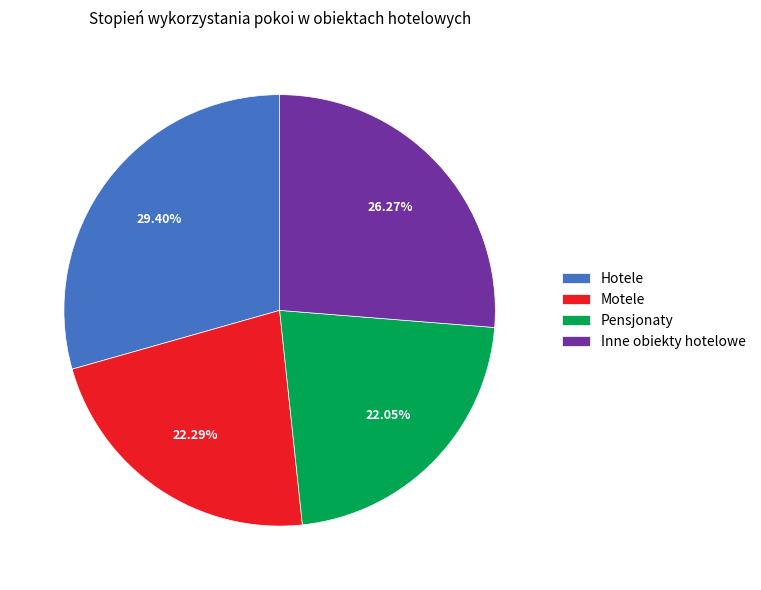

True or false: Pensjonaty accounts for 8% of the total.

False